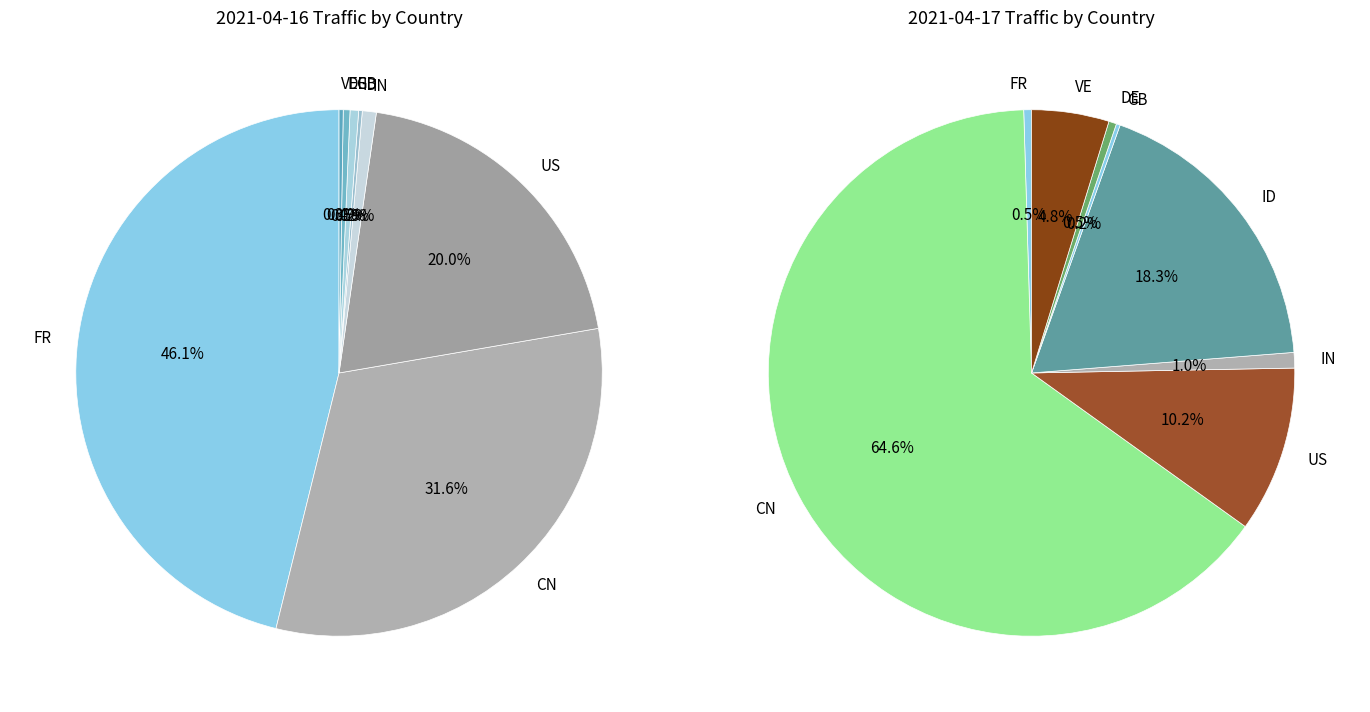

The VE slice represents 15% of the pie. True or false?

False